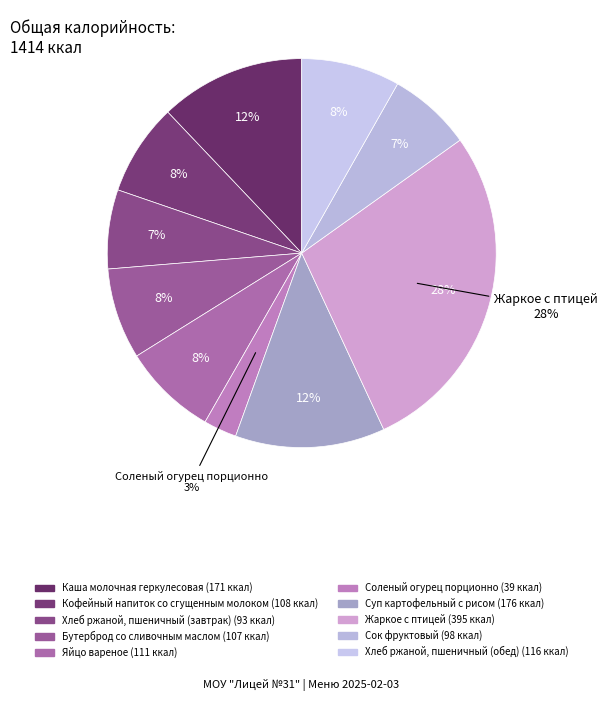

To the nearest percent, what is the average slice percentage?

10%